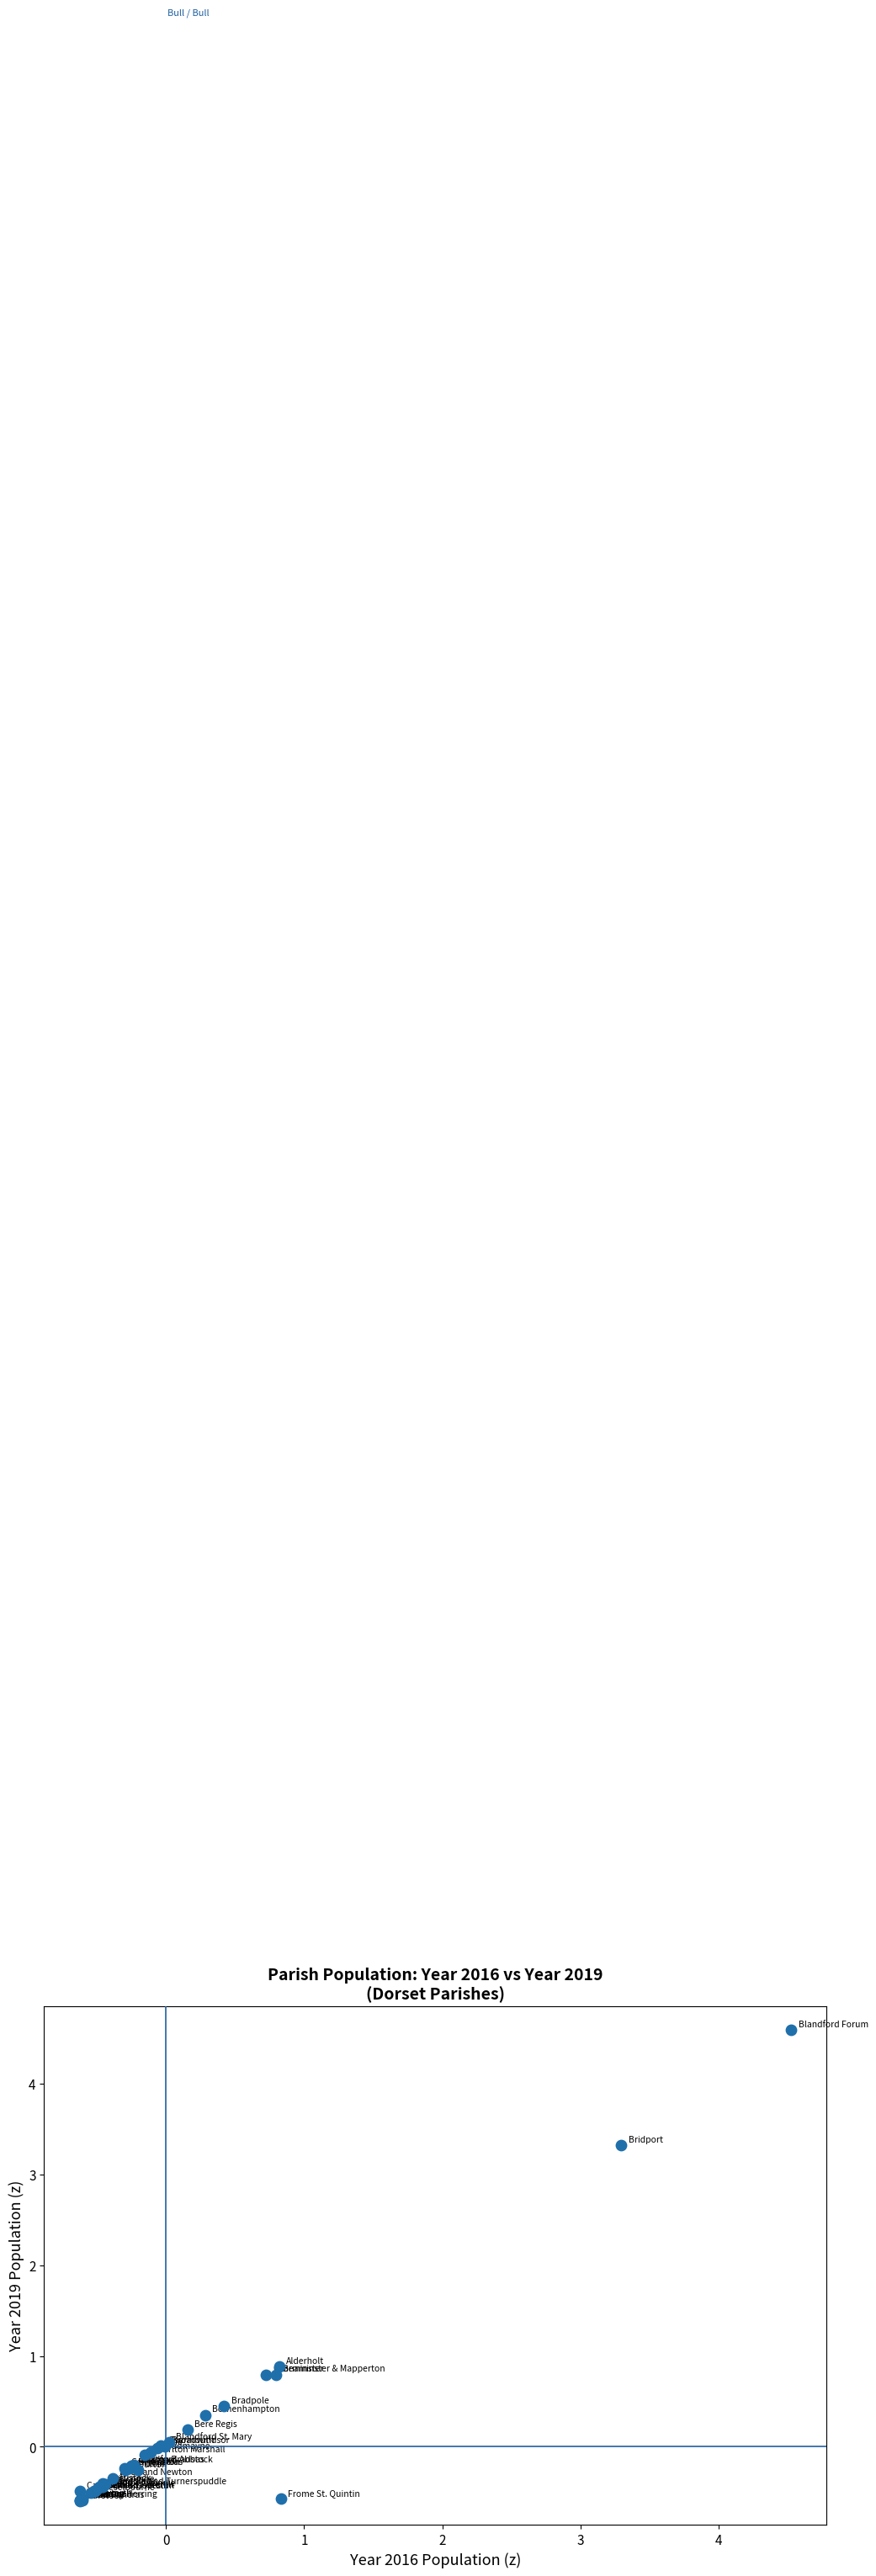

What Y value in the scatter plot is closest to 1?

0.9